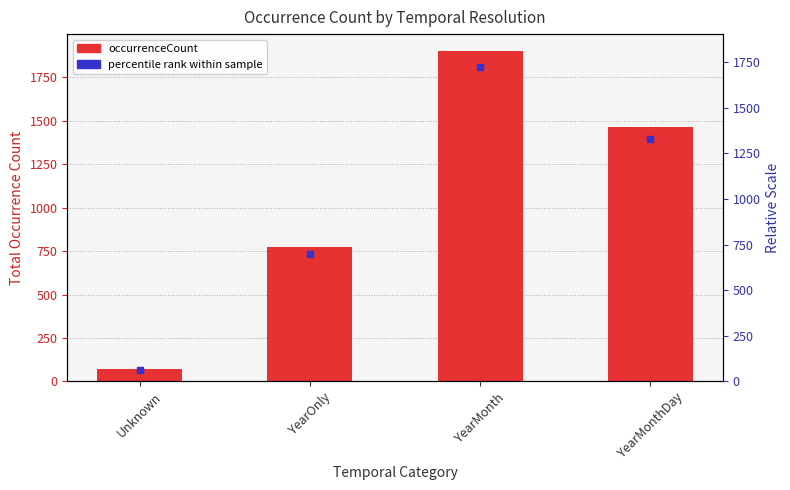

Between YearOnly and YearMonth, which is larger?

YearMonth